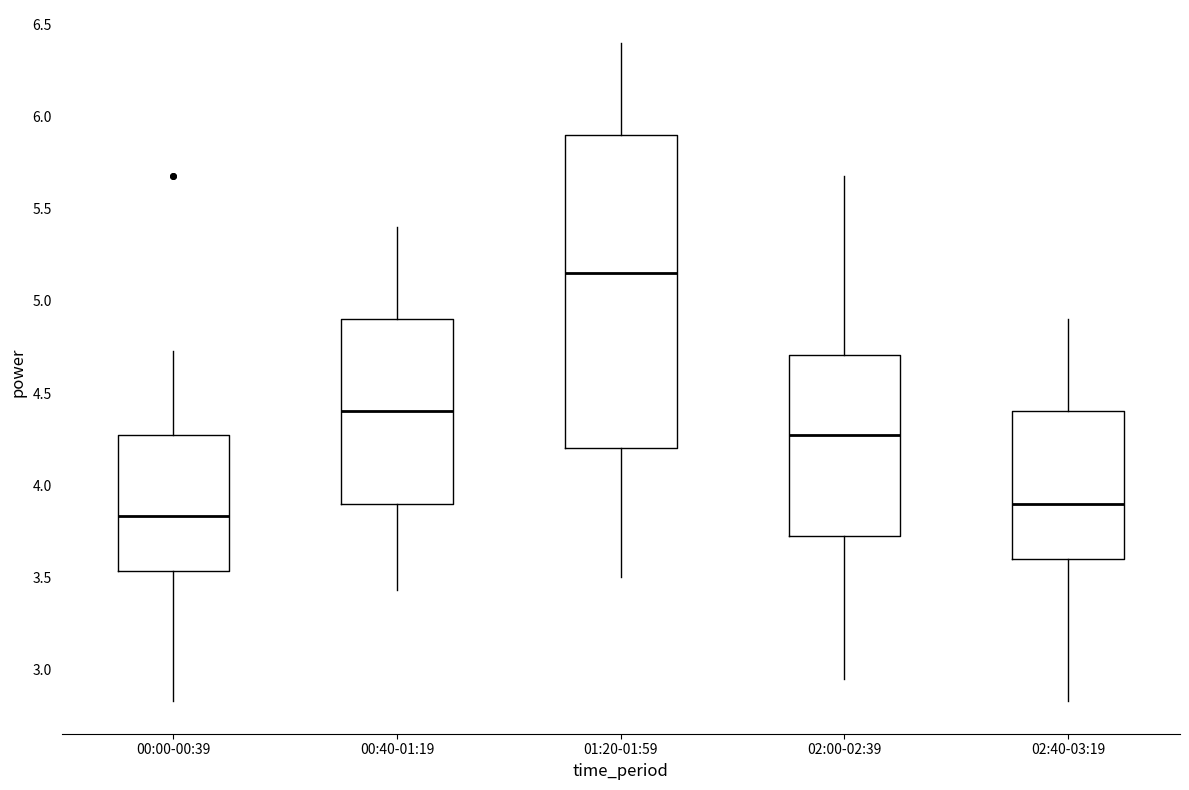

Which box's median line is the lowest?

00:00-00:39